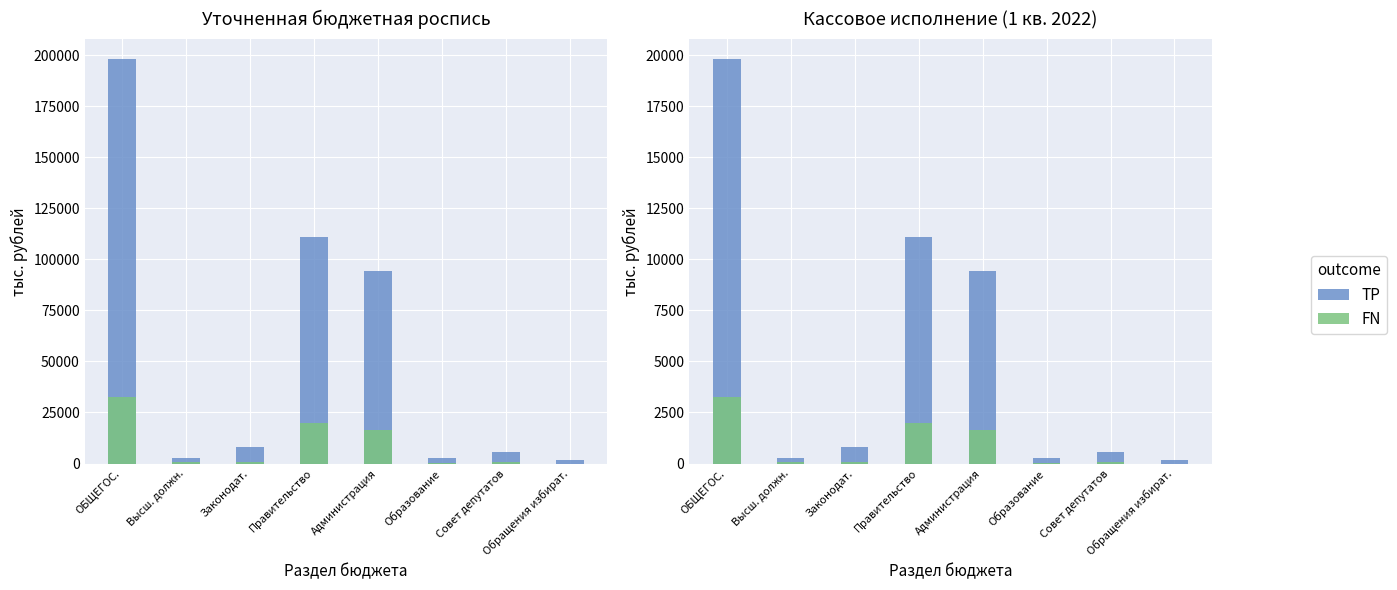

Count the number of categories in the chart.

8